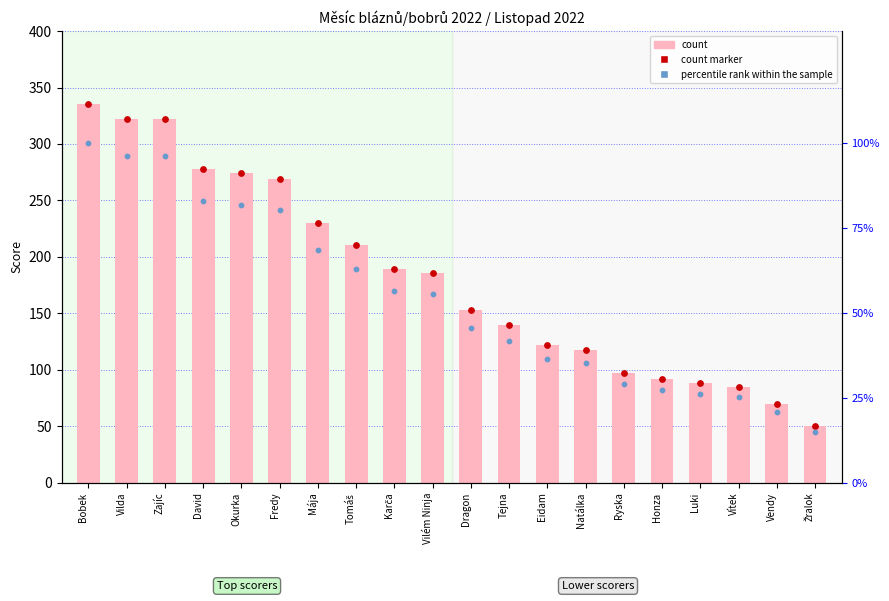

Is the value of percentile rank within the sample at Okurka greater than the value of count marker at Natálka?

No